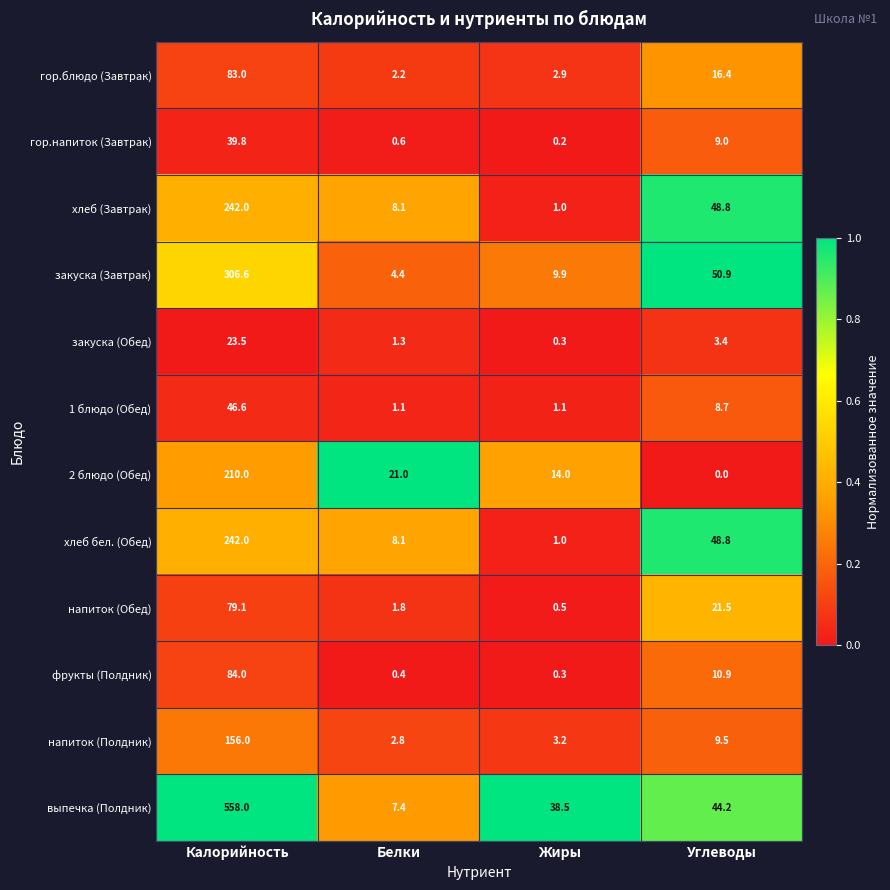

Which series has the largest range (max minus min)?

выпечка (Полдник)